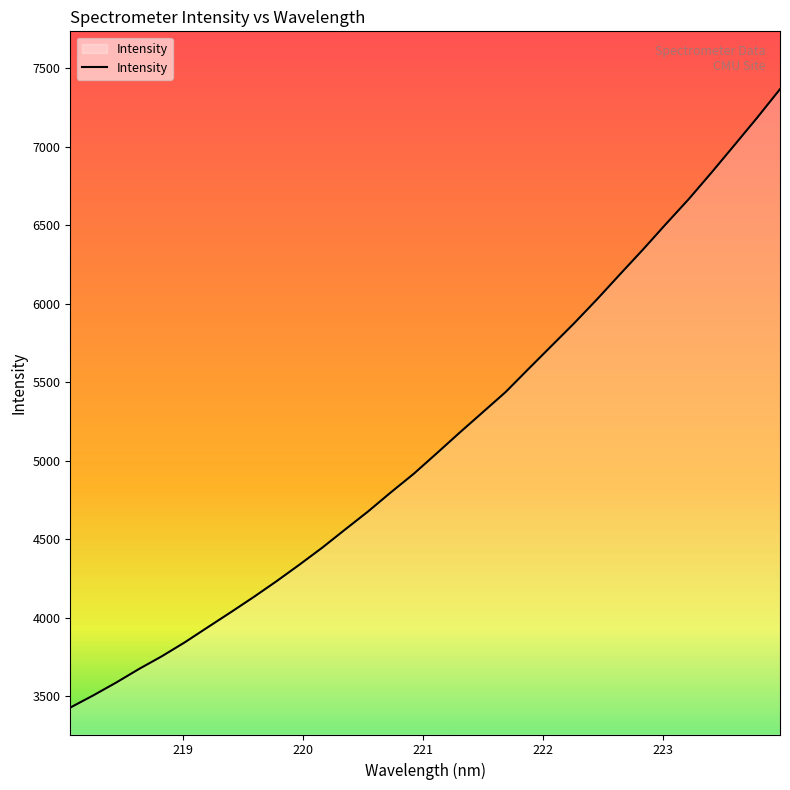

What is the minimum value shown in the chart?

3428.2